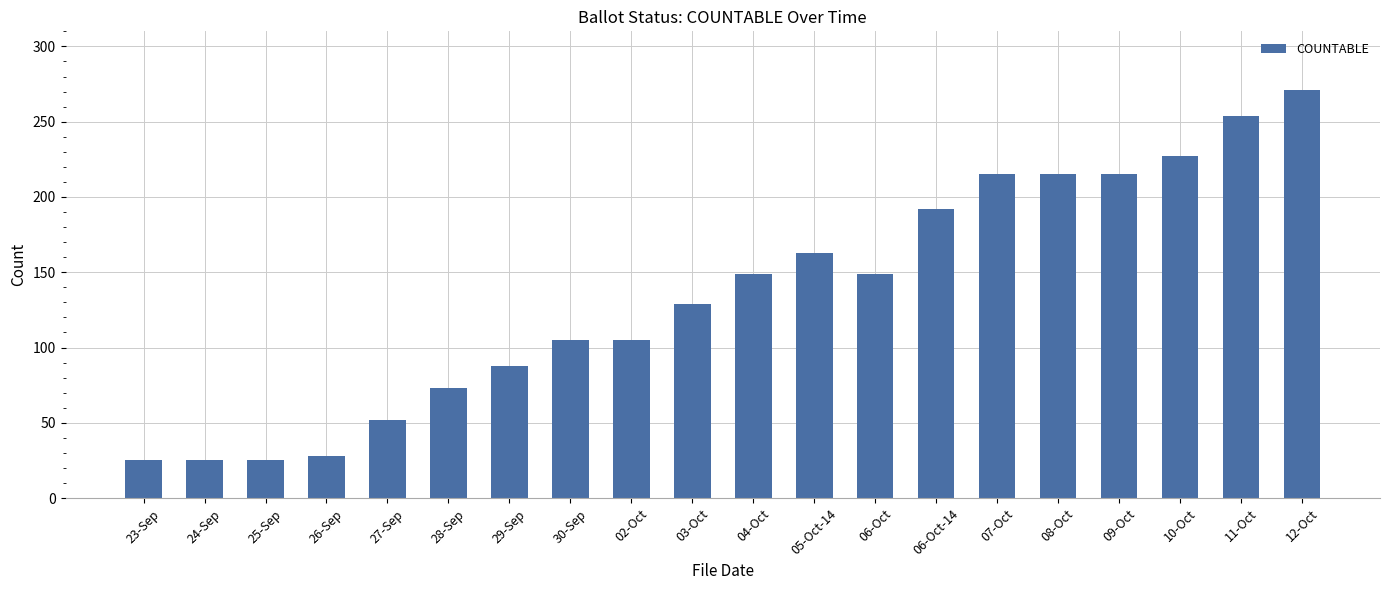

What is the sum of all values?

2705